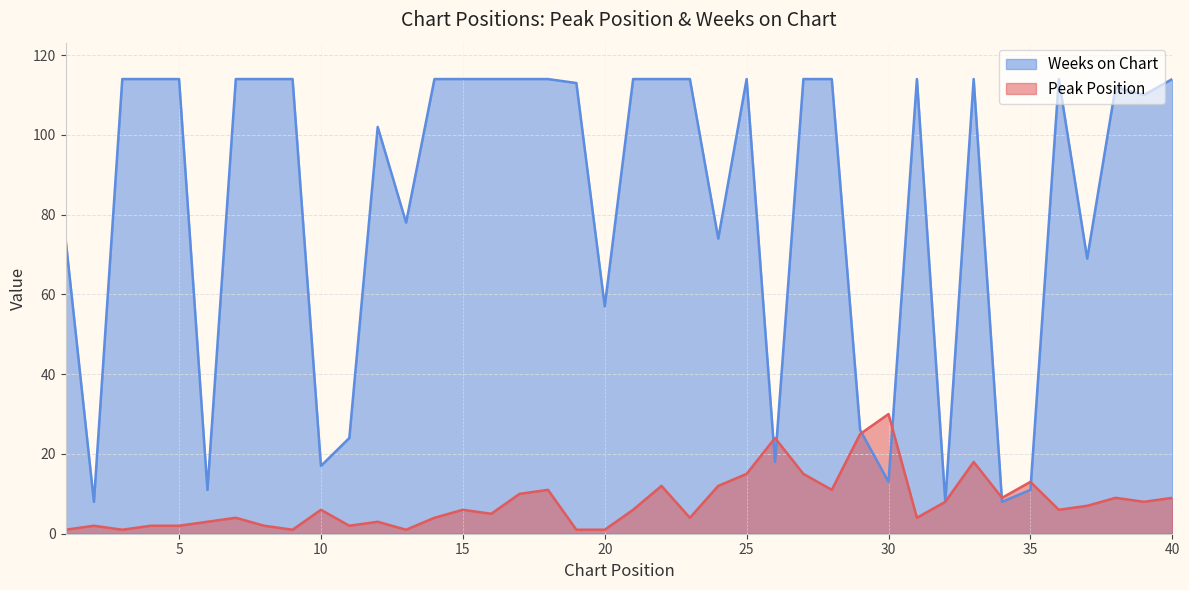

At which category is the sum across all series the highest?

33